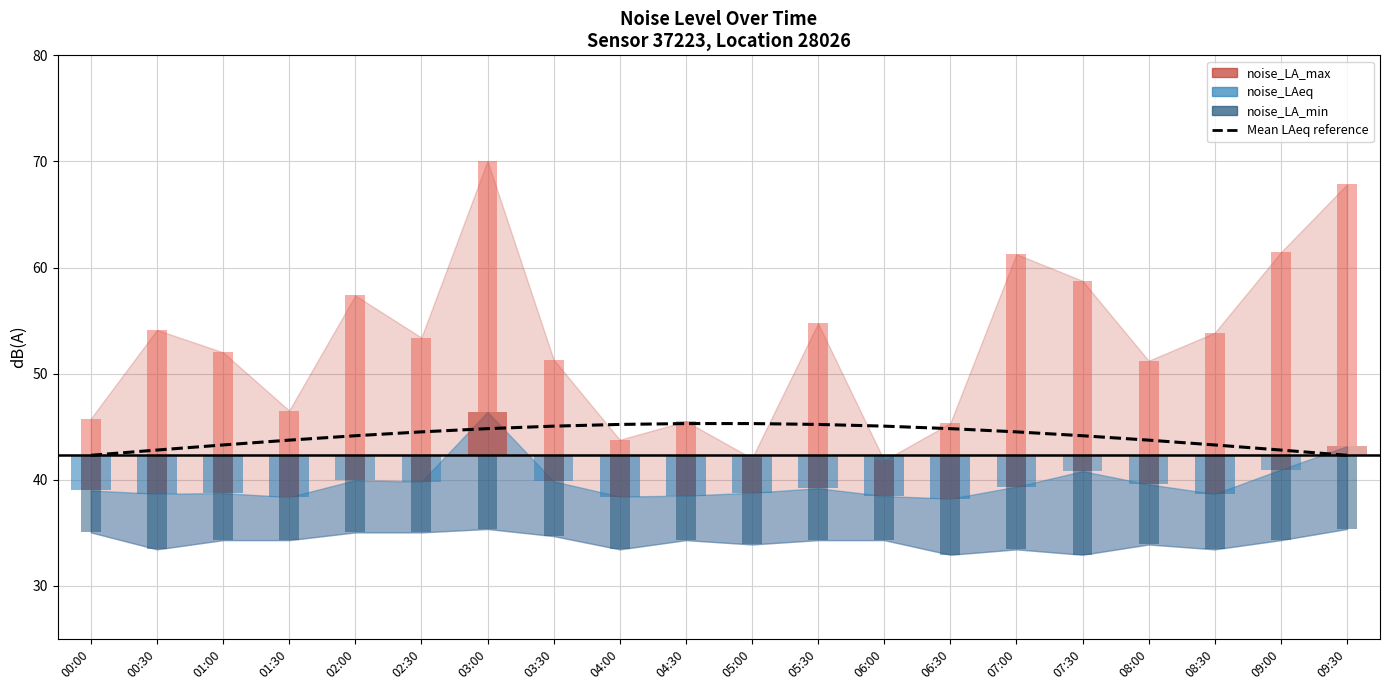

Is it true that the value at 03:30 is 11.4?

False